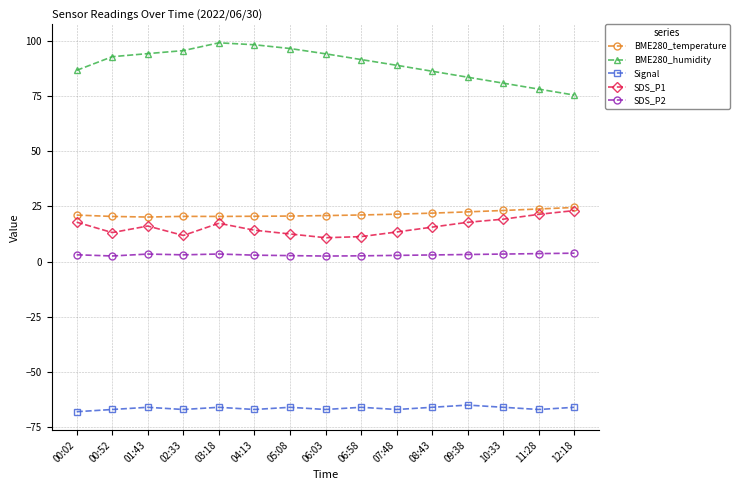

True or false: BME280_humidity and SDS_P1 intersect in this chart.

False